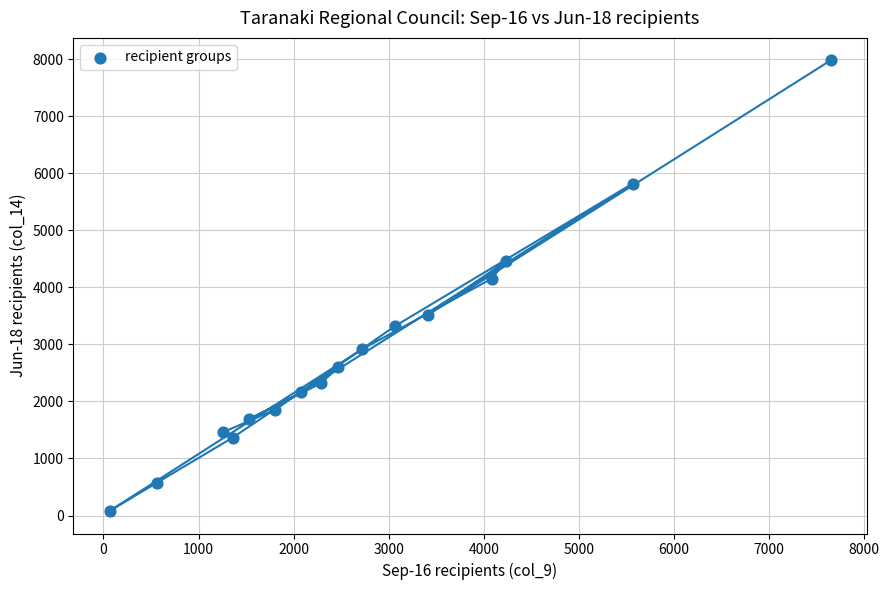

What Y value in the scatter plot is closest to 4029?

4151